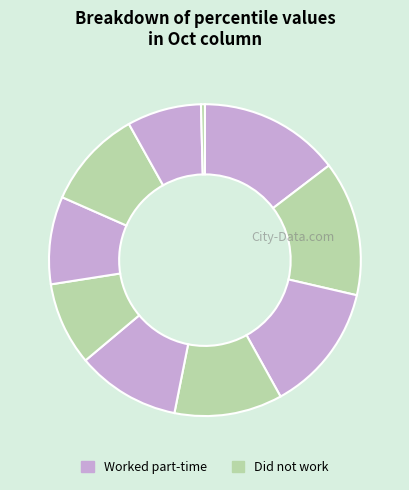

Count the number of slices in the pie.

10